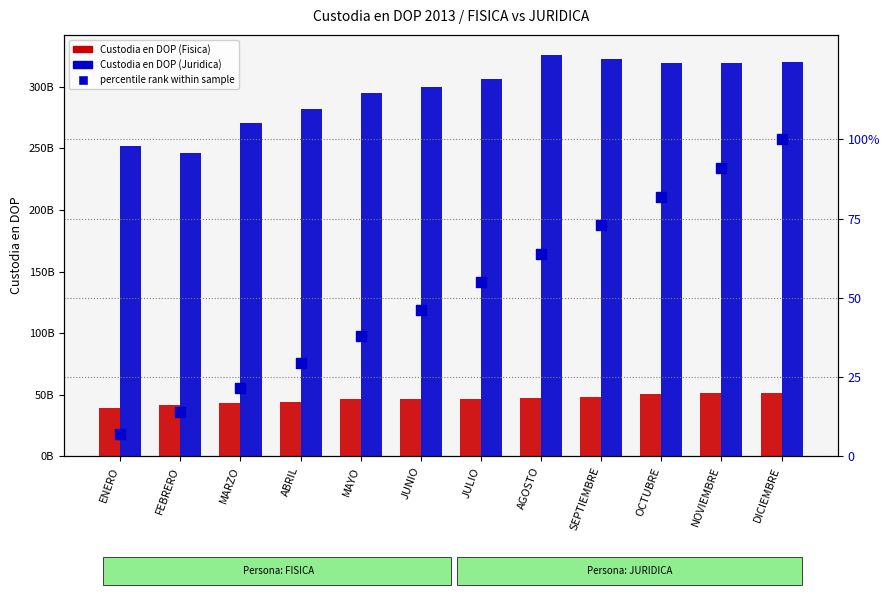

What are all the series names shown in the legend?

Custodia en DOP (Fisica), Custodia en DOP (Juridica), percentile rank within sample